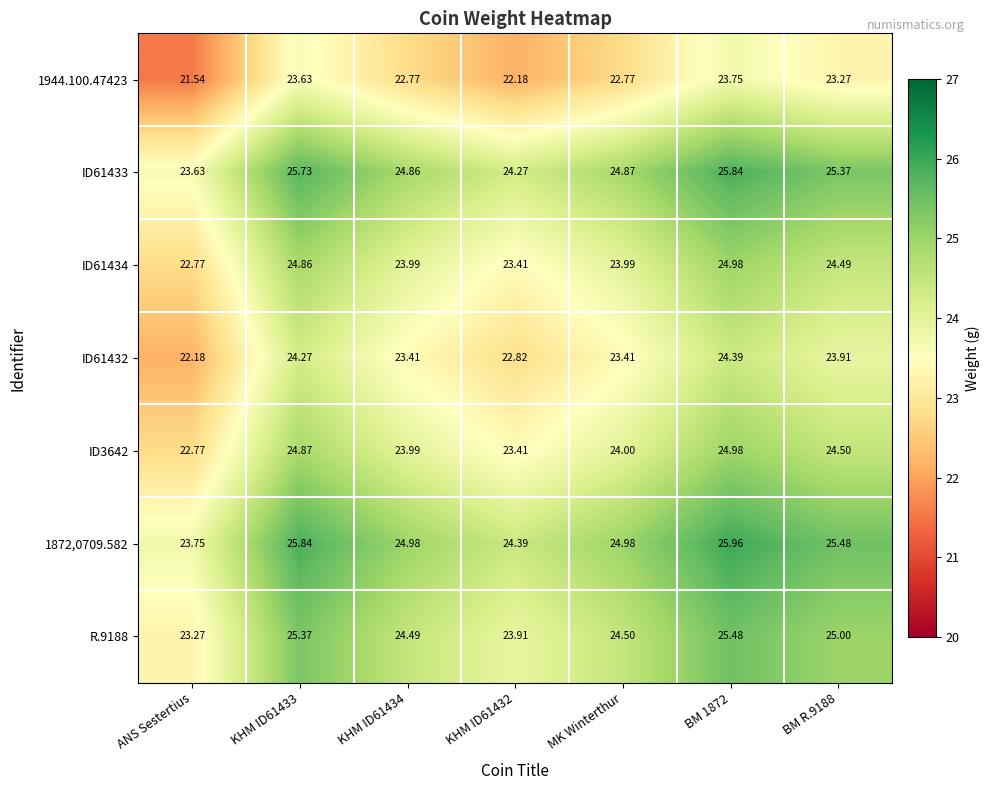

At which label is ID3642 closest to 23?

ANS Sestertius